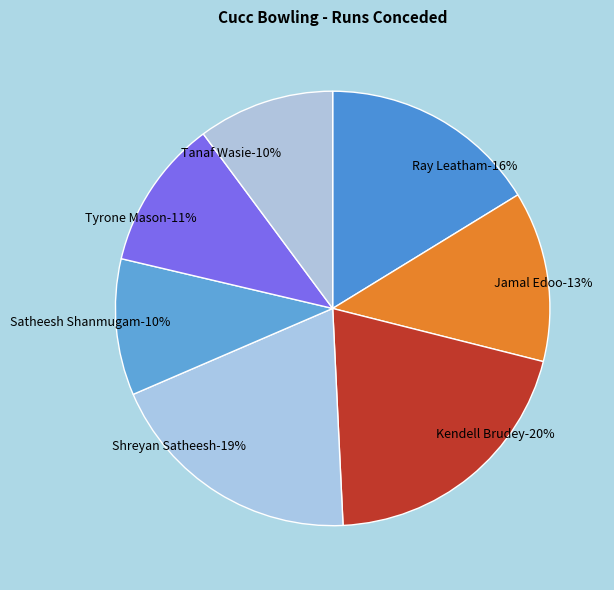

Does Shreyan Satheesh represent more than half of the total?

No